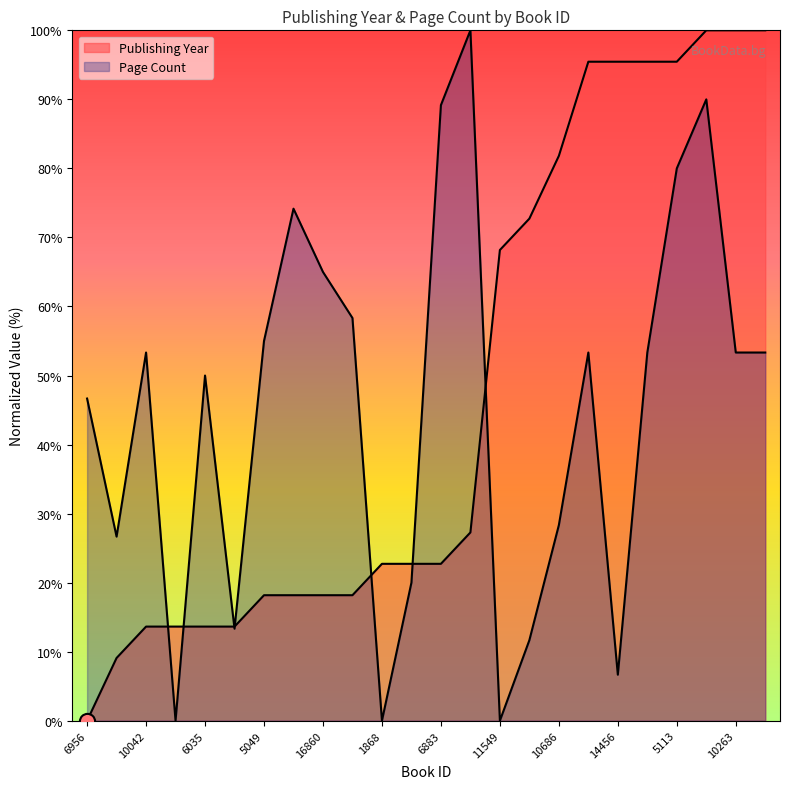

Is the value of pageCount at 16860 greater than the value of publishingYear at 805?

Yes